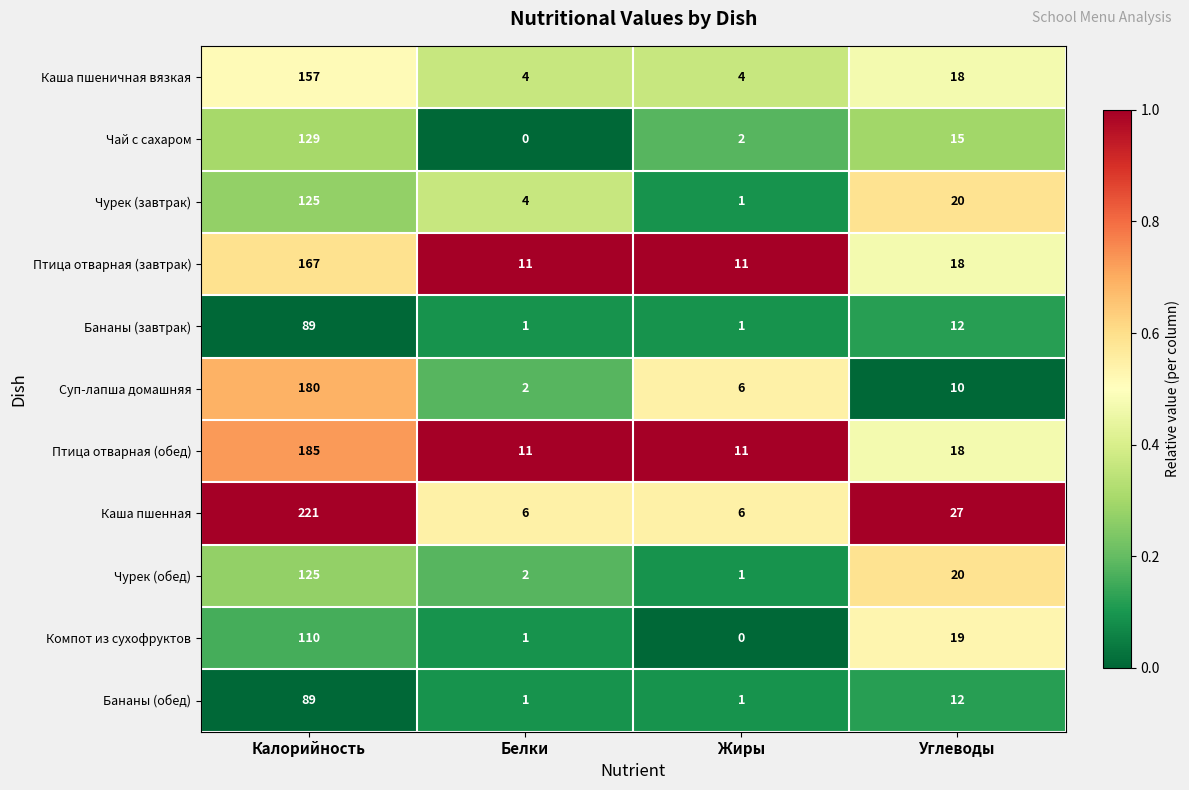

Which series has the largest total across all categories?

Каша пшенная